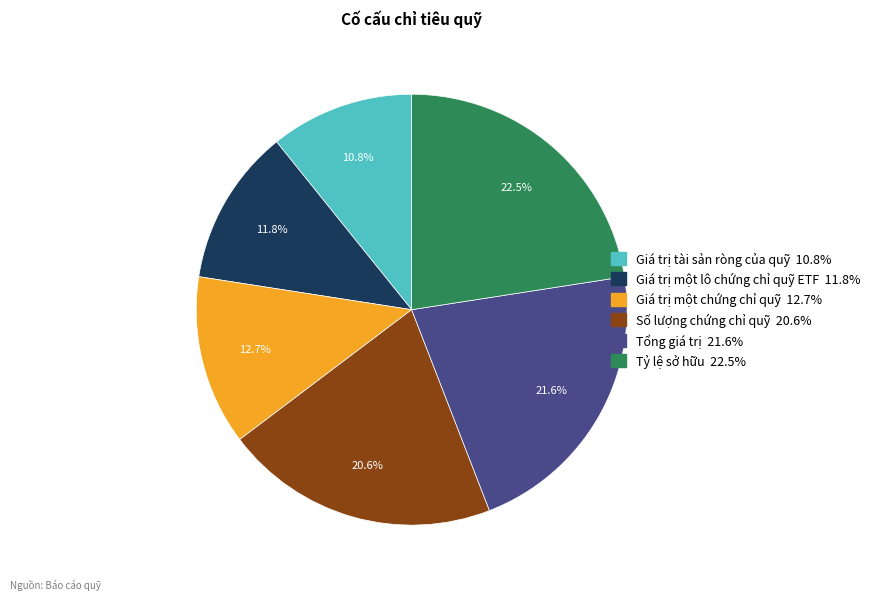

True or false: Giá trị một lô chứng chỉ quỹ ETF accounts for 1% of the total.

False